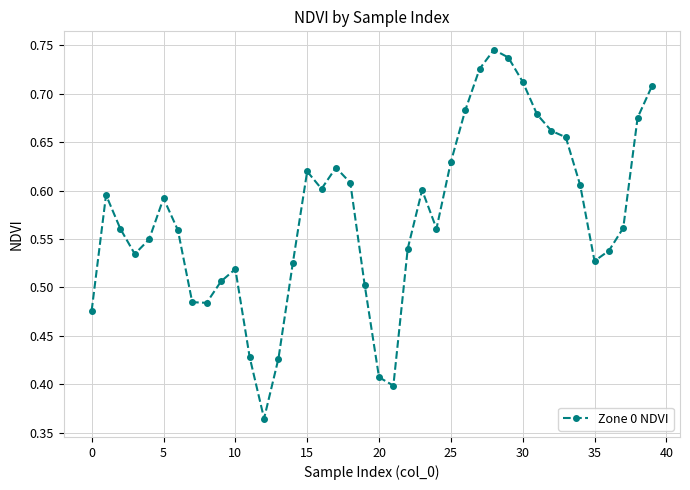

How many values are between 0 and 1?

40